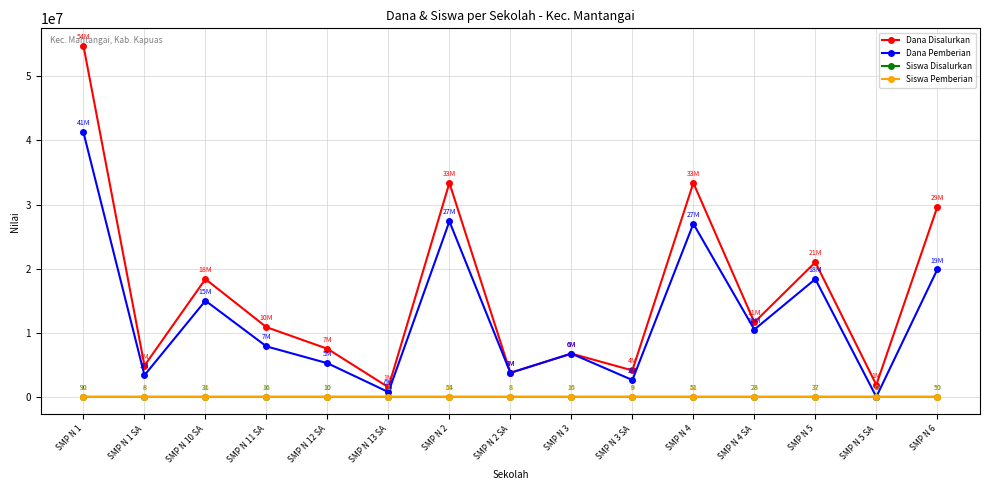

What is the greatest value displayed?

54750000